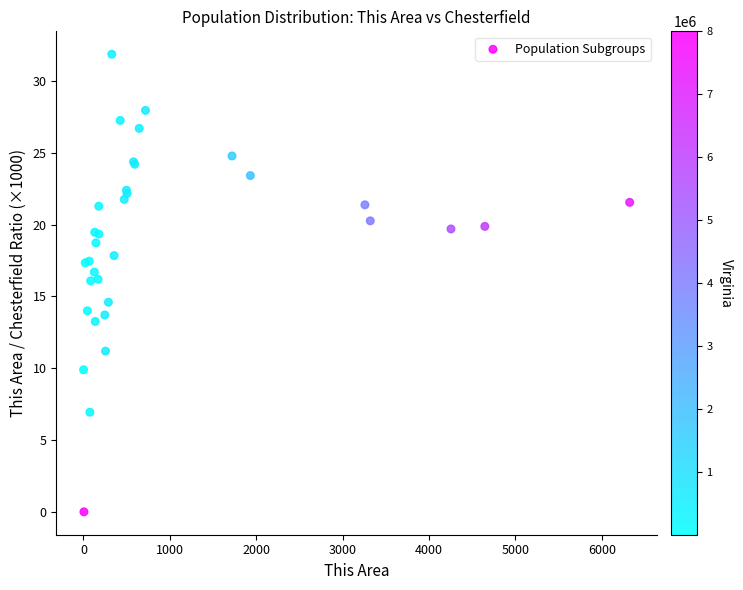

What Y value in the scatter plot is closest to 15?

14.6